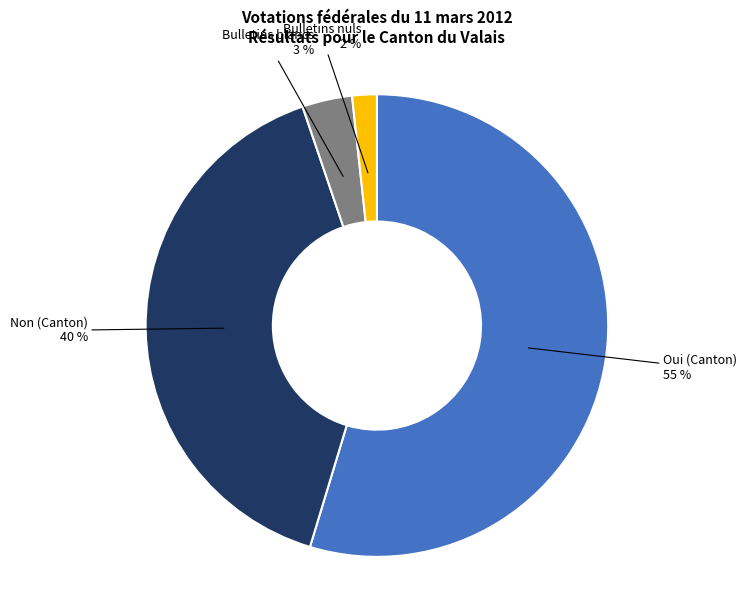

What percentage is the Bulletins nuls slice, to the nearest percent?

2%